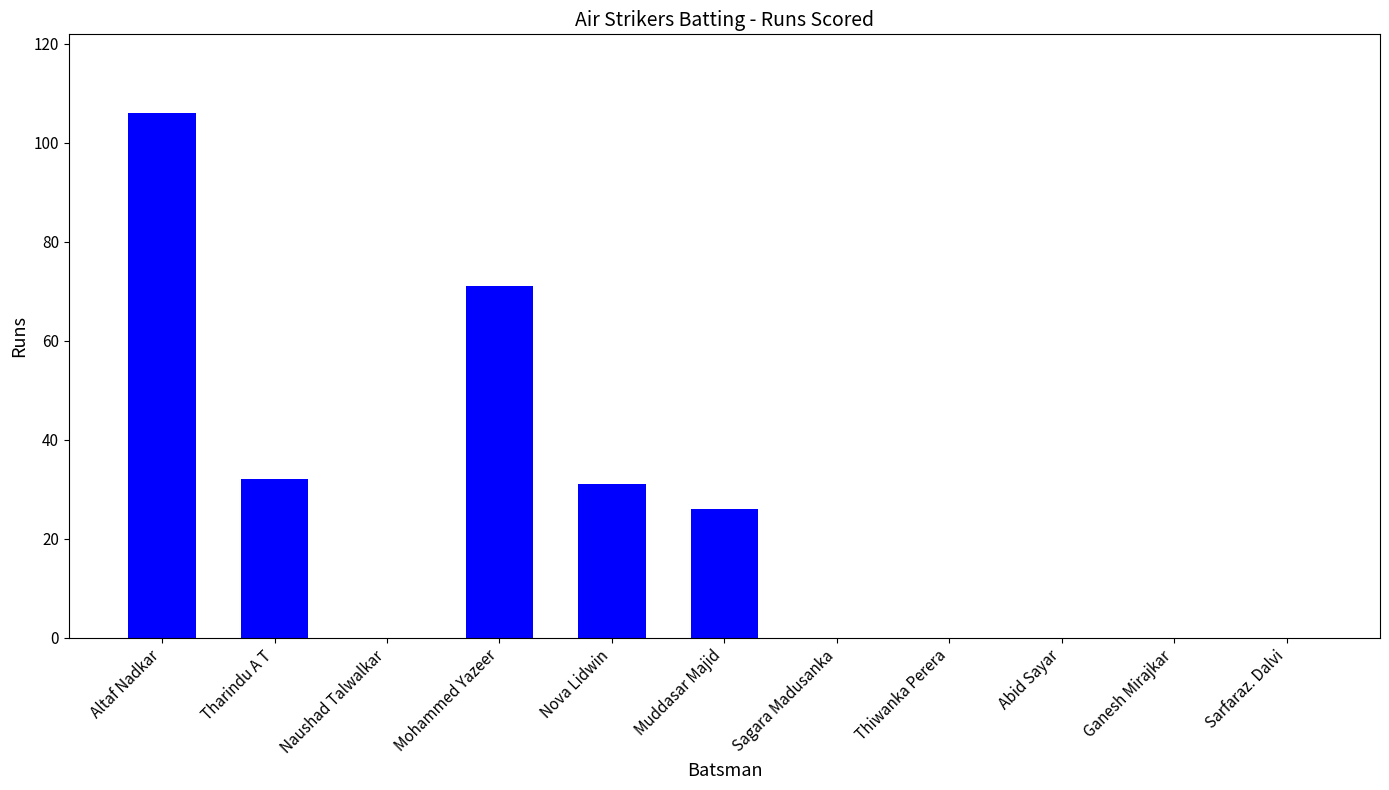

Reading right to left, list all the values displayed in this chart.

Sarfaraz. Dalvi=0	Ganesh Mirajkar=0	Abid Sayar=0	Thiwanka Perera=0	Sagara Madusanka=0	Muddasar Majid=26	Nova Lidwin=31	Mohammed Yazeer=71	Naushad Talwalkar=0	Tharindu A T=32	Altaf Nadkar=106